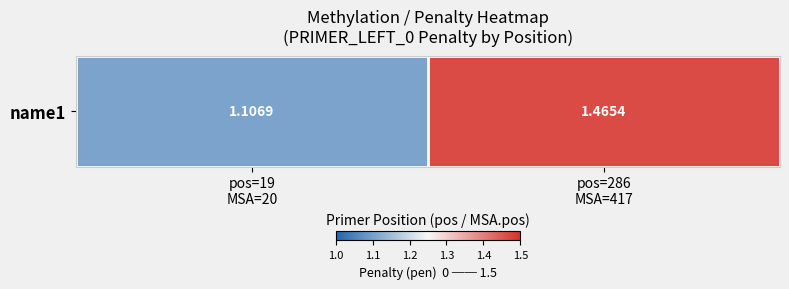

True or false: the data shows 1.5 at pos=286
MSA=417.

True